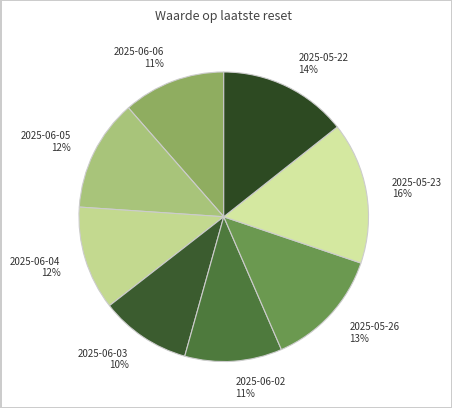

Which slice is the smallest?

2025-06-03